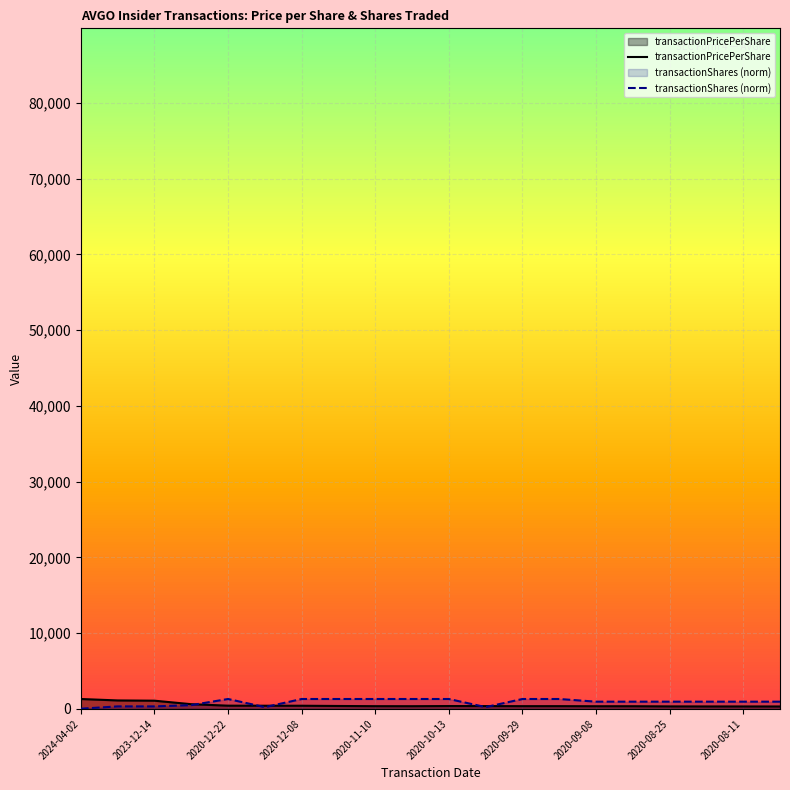

How many lines are shown in the chart?

2